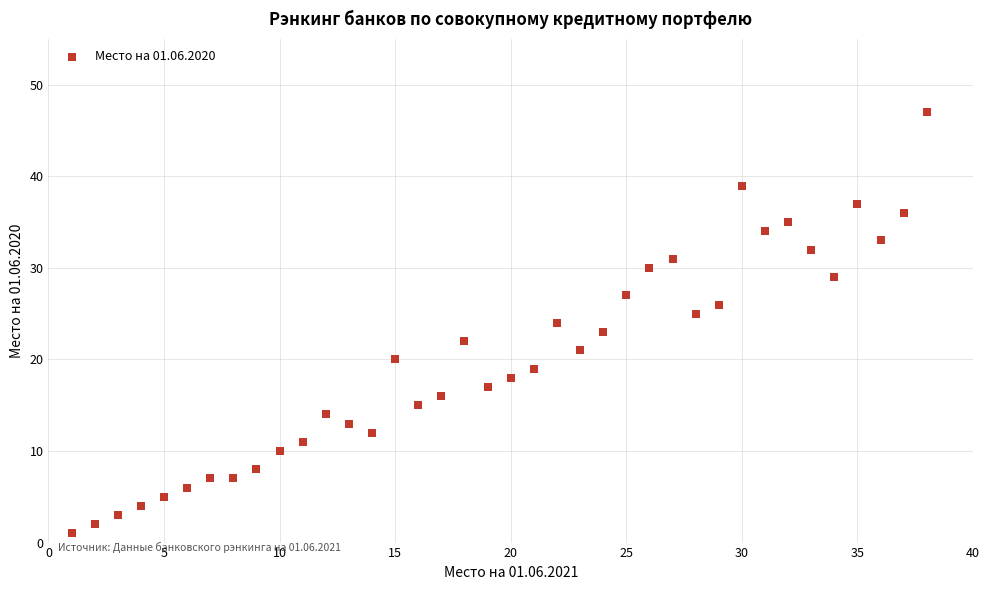

What is the range of Y values (max minus min)?

46